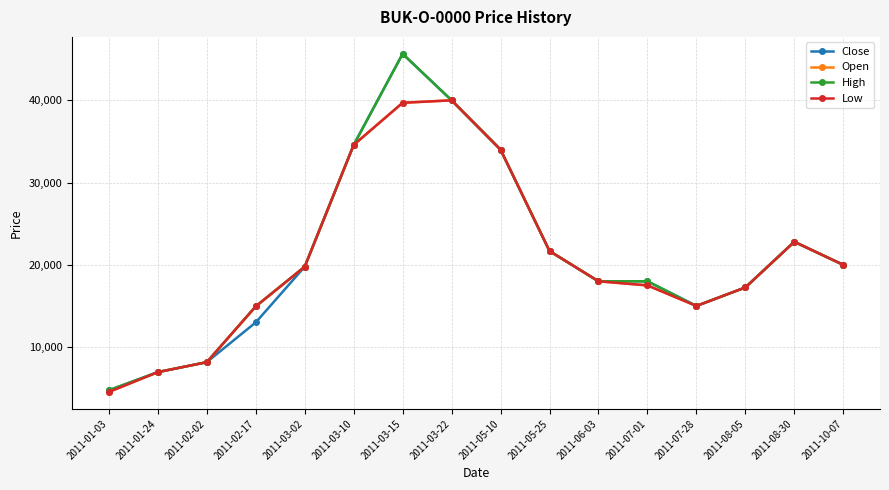

At which label does Close reach its peak?

2011-03-15